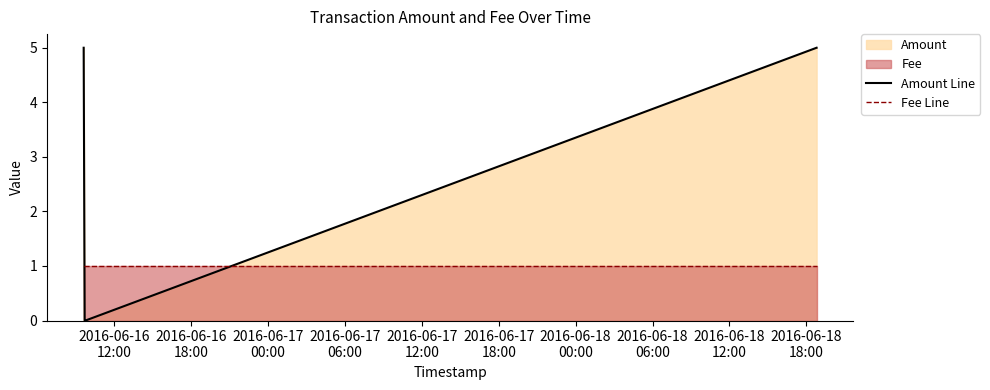

Does the chart display data point markers on the line(s)?

No